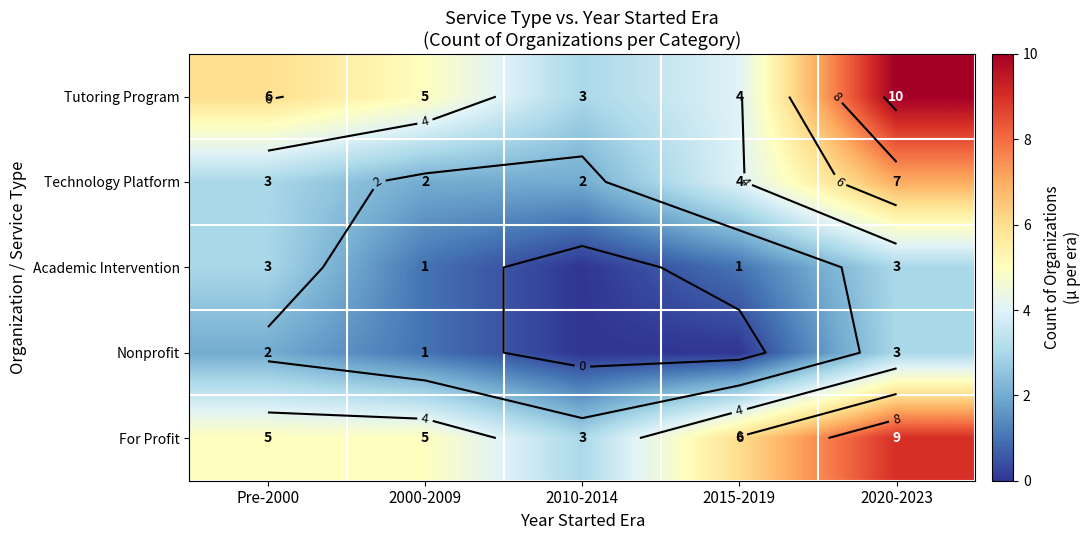

How many series are shown in this chart?

5